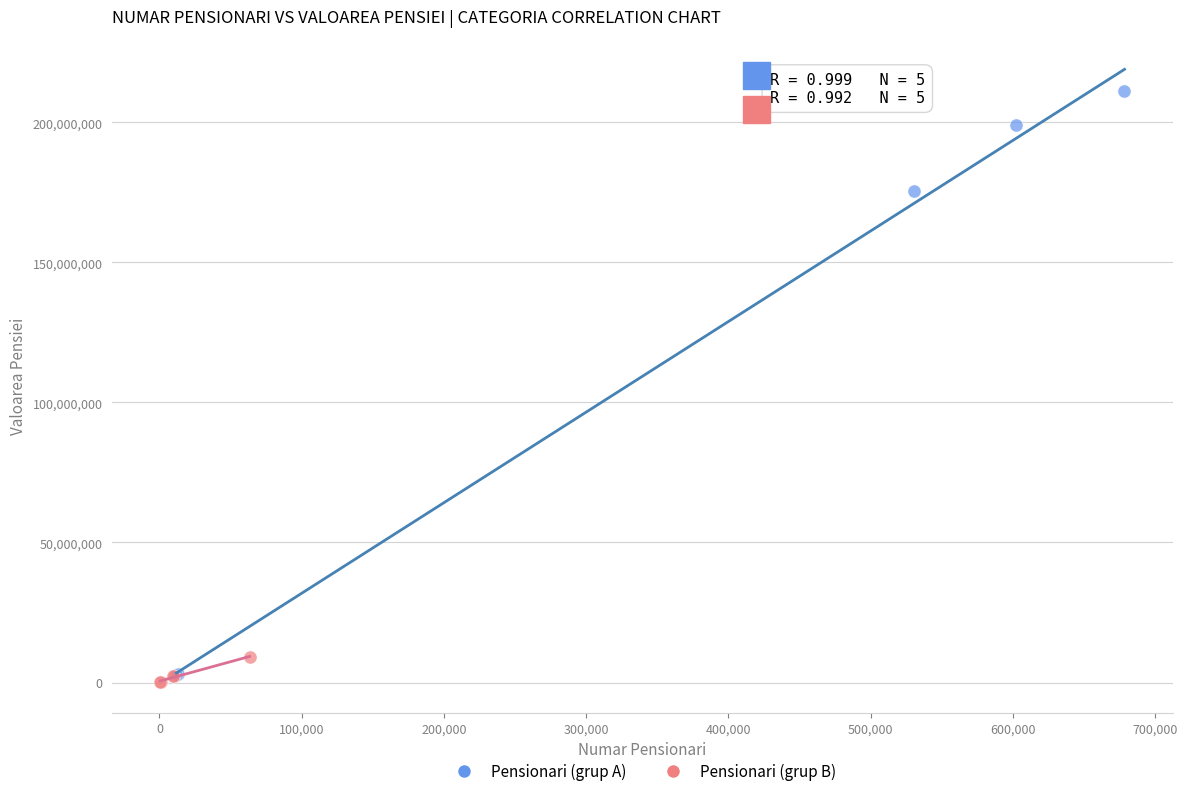

Which series has the largest Y range (max minus min)?

Pensionari (grup A)